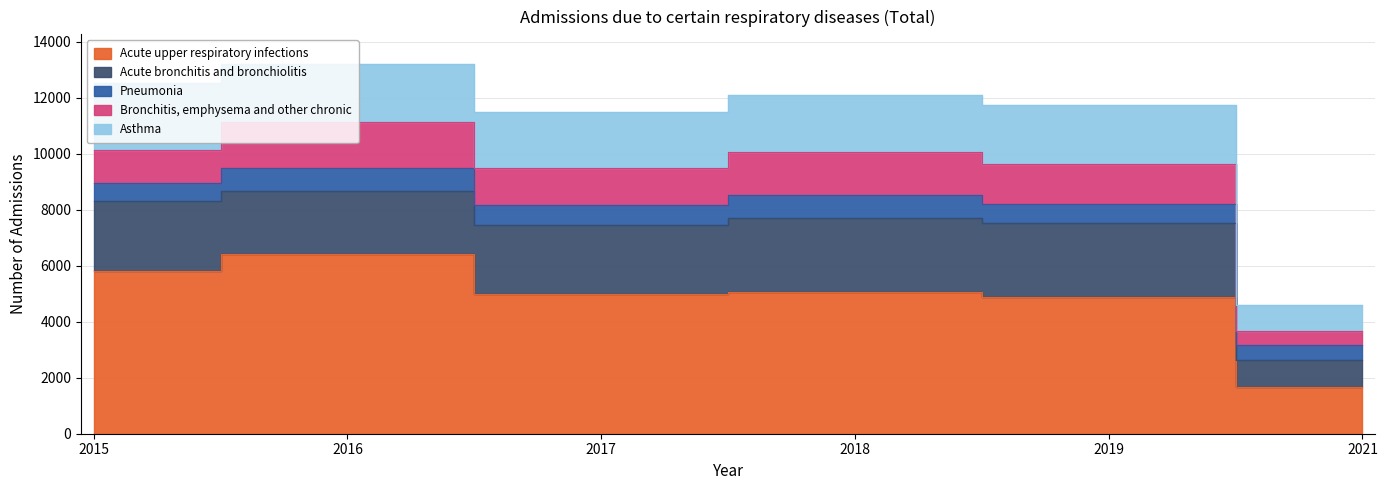

The Bronchitis, emphysema and other chronic series shows 503 at 2021. True or false?

True